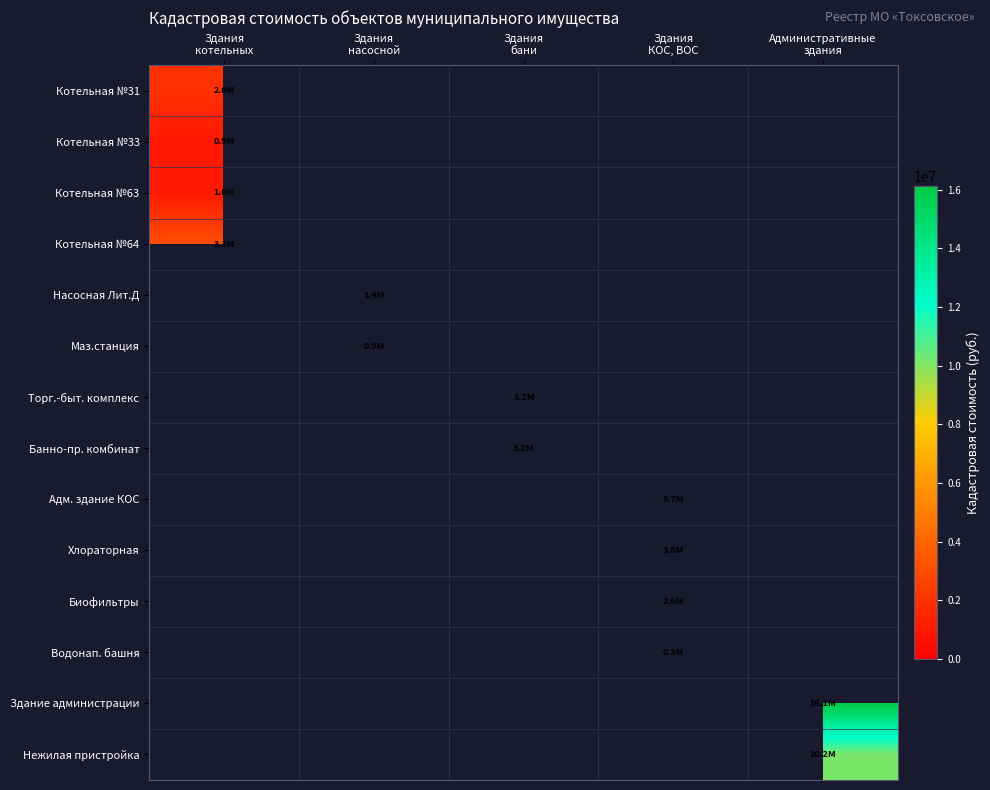

Is the value of Насосная Лит.Д at Административные здания greater than the value of Торг.-быт. комплекс at Здания котельных?

No